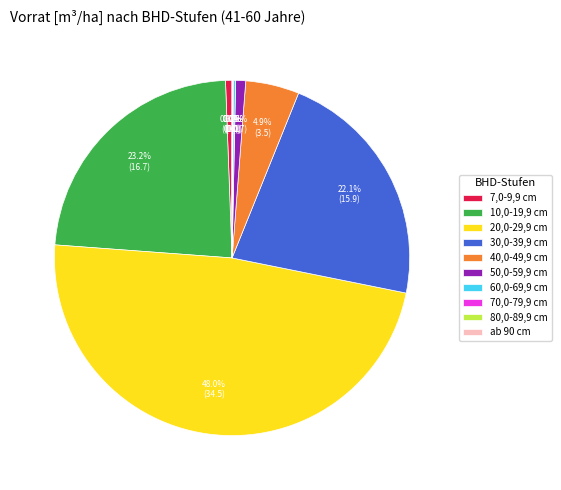

Is there a majority slice in this chart?

No